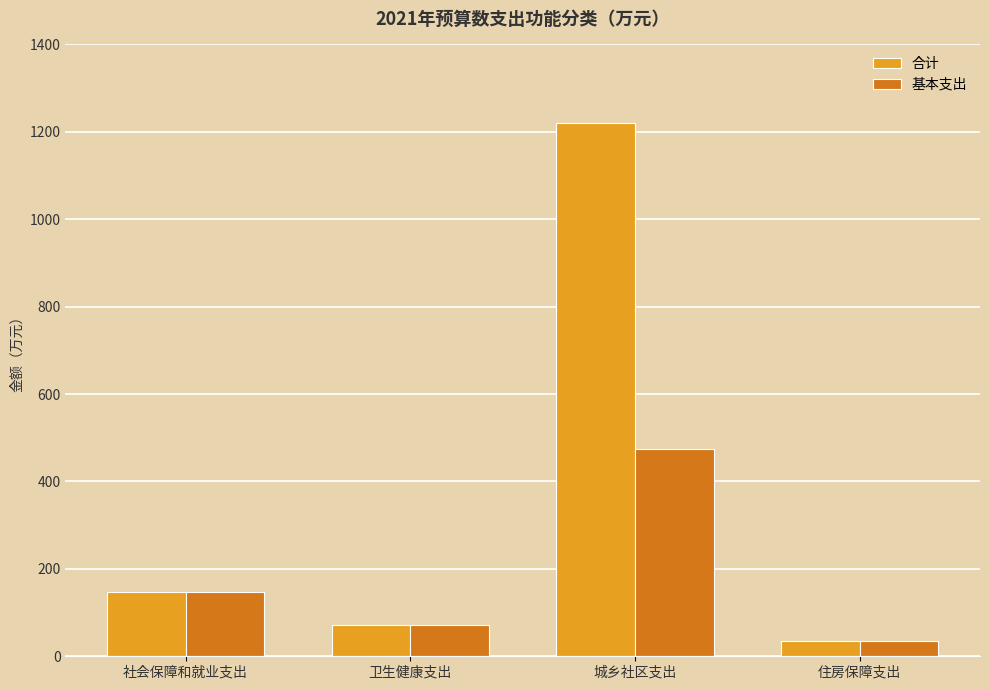

Which series changed the most between 社会保障和就业支出 and 城乡社区支出?

合计